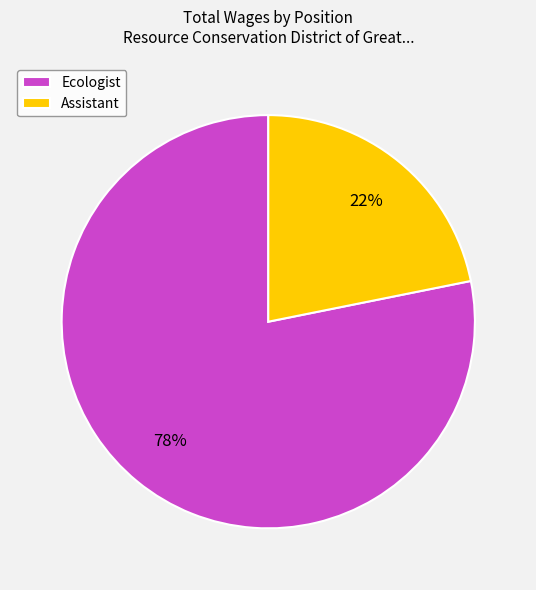

Do Ecologist and Assistant together represent more than half of the pie?

Yes